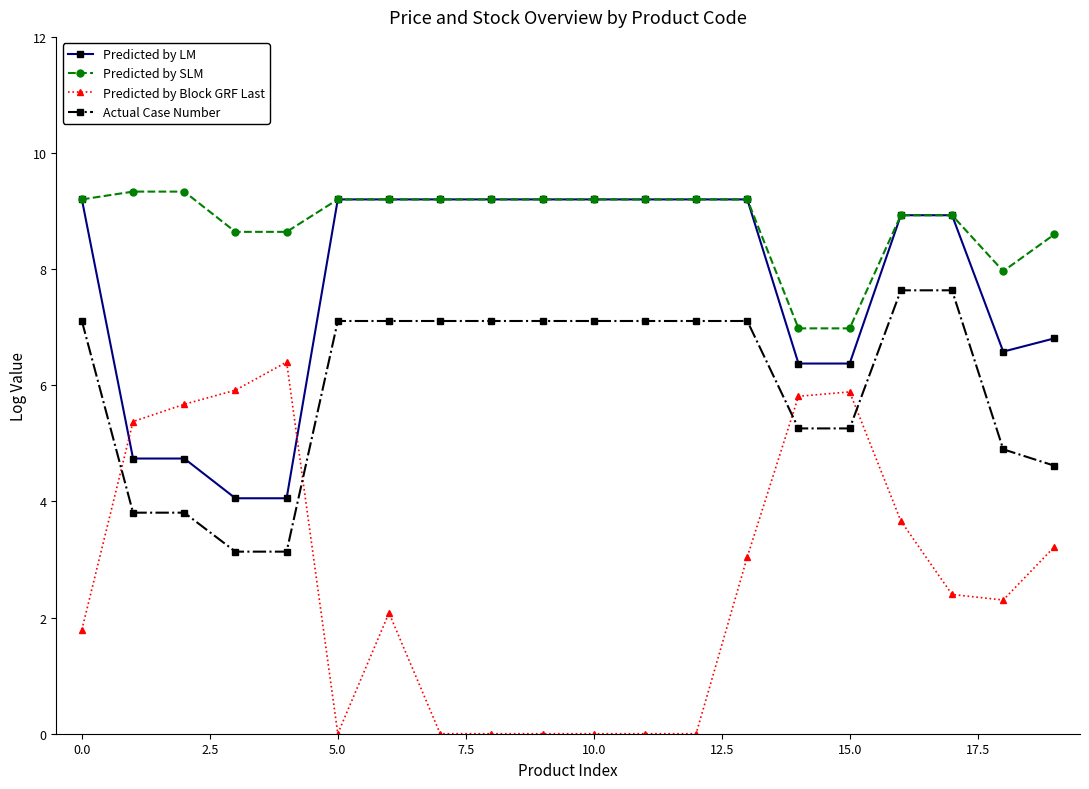

How many lines are shown in the chart?

4